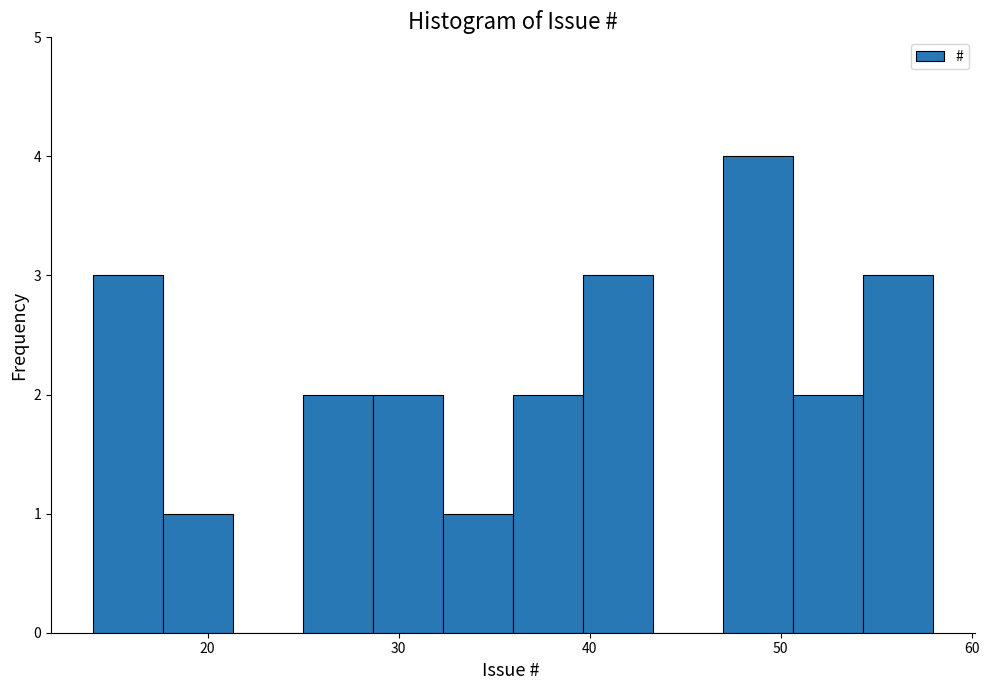

Read against the x-axis, roughly where is the centre of the tallest bar?

49